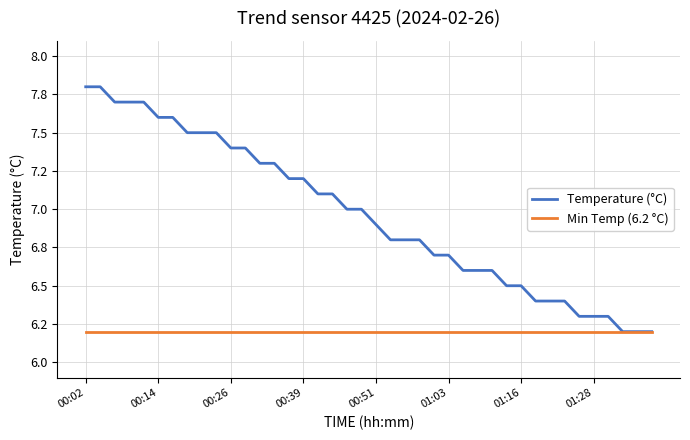

True or false: Min Temp (6.2 °C) and Temperature (°C) intersect in this chart.

False